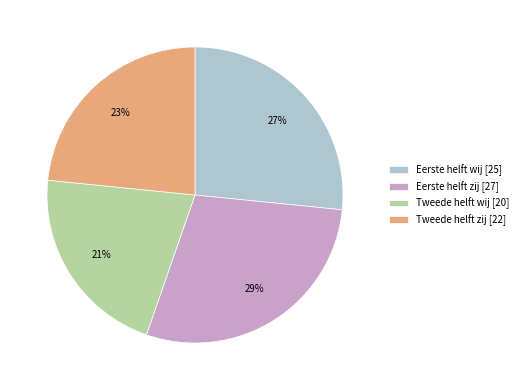

Which category has the biggest portion of the pie?

Eerste helft zij [27]